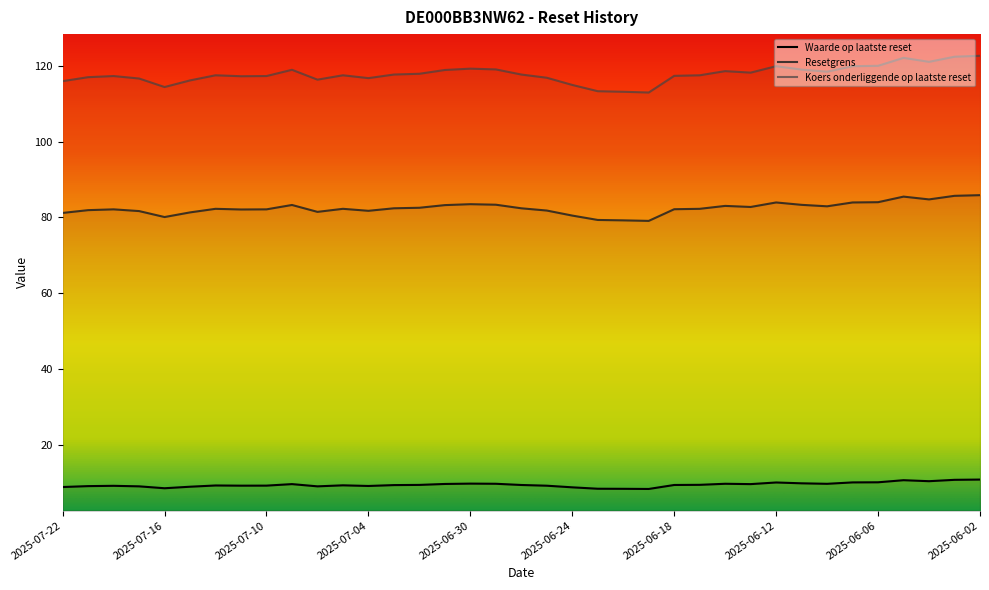

Reading left to right, what are all the values shown in this chart?

Waarde op laatste reset: 2025-07-22=8.8	2025-07-21=9.1	2025-07-18=9.1	2025-07-17=9.0	2025-07-16=8.5	2025-07-15=8.9	2025-07-14=9.2	2025-07-11=9.2	2025-07-10=9.2	2025-07-09=9.6	2025-07-08=9.0	2025-07-07=9.3	2025-07-04=9.1	2025-07-03=9.3	2025-07-02=9.4	2025-07-01=9.6	2025-06-30=9.7	2025-06-27=9.7	2025-06-26=9.3	2025-06-25=9.2	2025-06-24=8.7	2025-06-23=8.4	2025-06-20=8.3	2025-06-19=8.3	2025-06-18=9.3	2025-06-17=9.4	2025-06-16=9.7	2025-06-13=9.6	2025-06-12=10.0	2025-06-11=9.8	2025-06-10=9.7	2025-06-09=10.0	2025-06-06=10.1	2025-06-05=10.6	2025-06-04=10.3	2025-06-03=10.7	2025-06-02=10.8
Resetgrens: 2025-07-22=81.2	2025-07-21=81.9	2025-07-18=82.1	2025-07-17=81.7	2025-07-16=80.1	2025-07-15=81.3	2025-07-14=82.2	2025-07-11=82.1	2025-07-10=82.1	2025-07-09=83.3	2025-07-08=81.4	2025-07-07=82.2	2025-07-04=81.7	2025-07-03=82.4	2025-07-02=82.5	2025-07-01=83.2	2025-06-30=83.5	2025-06-27=83.3	2025-06-26=82.4	2025-06-25=81.8	2025-06-24=80.5	2025-06-23=79.3	2025-06-20=79.2	2025-06-19=79.1	2025-06-18=82.1	2025-06-17=82.2	2025-06-16=83.0	2025-06-13=82.7	2025-06-12=83.9	2025-06-11=83.3	2025-06-10=82.9	2025-06-09=83.9	2025-06-06=84.0	2025-06-05=85.5	2025-06-04=84.7	2025-06-03=85.7	2025-06-02=85.9
Koers onderliggende op laatste reset: 2025-07-22=116.0	2025-07-21=117.0	2025-07-18=117.3	2025-07-17=116.7	2025-07-16=114.4	2025-07-15=116.2	2025-07-14=117.5	2025-07-11=117.2	2025-07-10=117.3	2025-07-09=119.0	2025-07-08=116.3	2025-07-07=117.5	2025-07-04=116.8	2025-07-03=117.7	2025-07-02=117.9	2025-07-01=118.9	2025-06-30=119.2	2025-06-27=119.0	2025-06-26=117.7	2025-06-25=116.8	2025-06-24=115.0	2025-06-23=113.3	2025-06-20=113.2	2025-06-19=113.0	2025-06-18=117.3	2025-06-17=117.5	2025-06-16=118.6	2025-06-13=118.2	2025-06-12=119.9	2025-06-11=119.0	2025-06-10=118.5	2025-06-09=119.9	2025-06-06=120.0	2025-06-05=122.1	2025-06-04=121.0	2025-06-03=122.4	2025-06-02=122.7